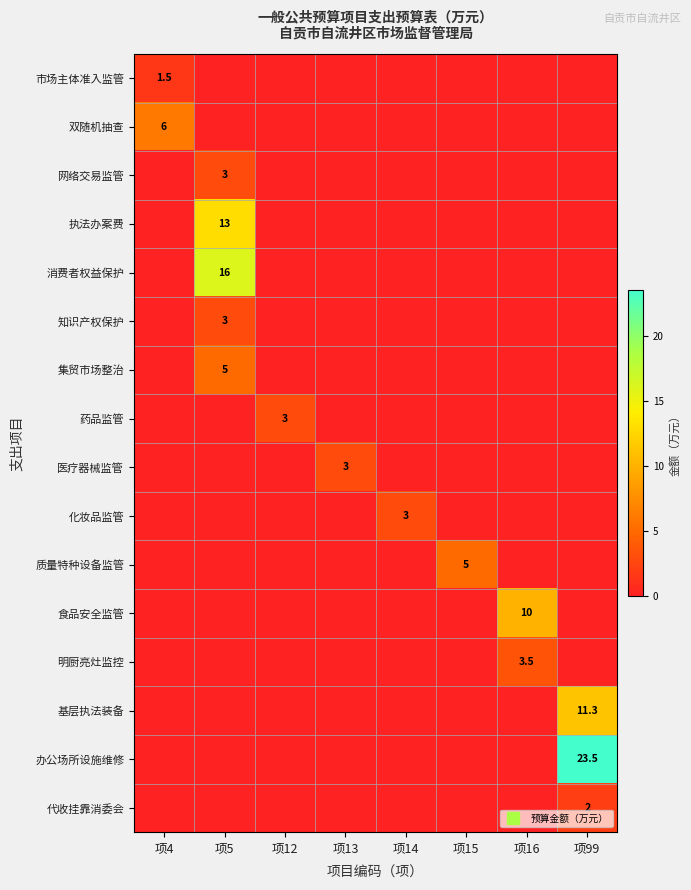

At how many categories does at least one series exceed 5?

4